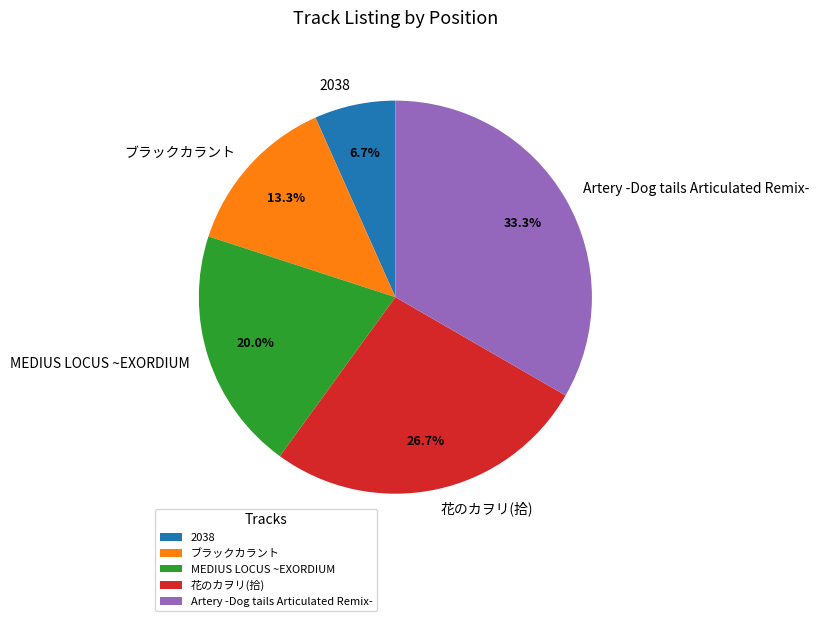

Which has a higher value, ブラックカラント or 2038?

ブラックカラント